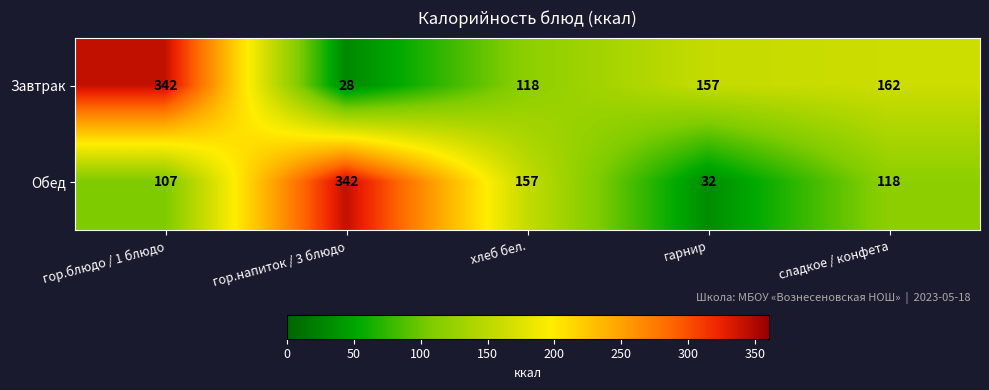

What is the minimum value for Обед?

32